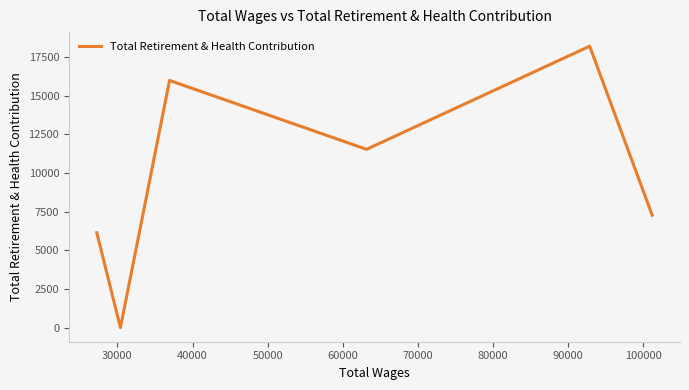

What is the greatest value displayed?

18199